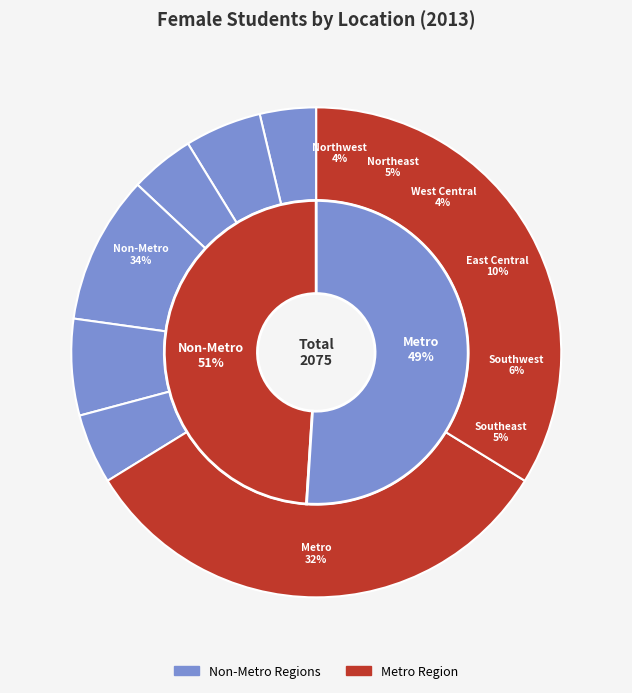

To the nearest percent, what portion does Southwest represent?

6%